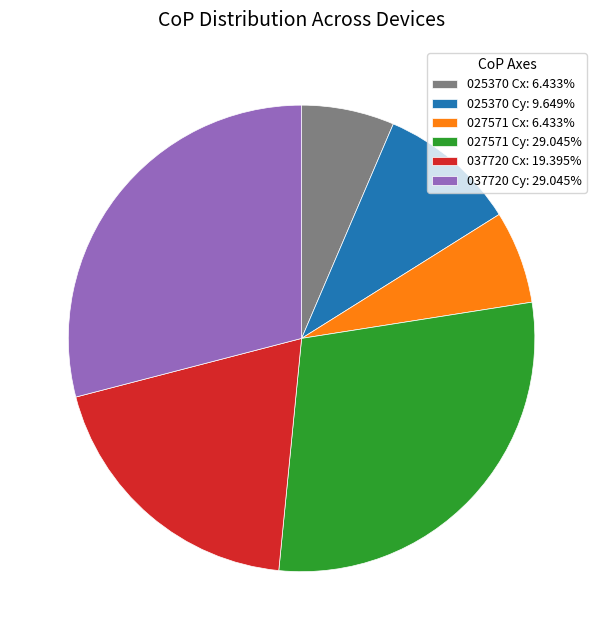

Does 025370 Cx: 6.433% account for over 50% of the chart?

No